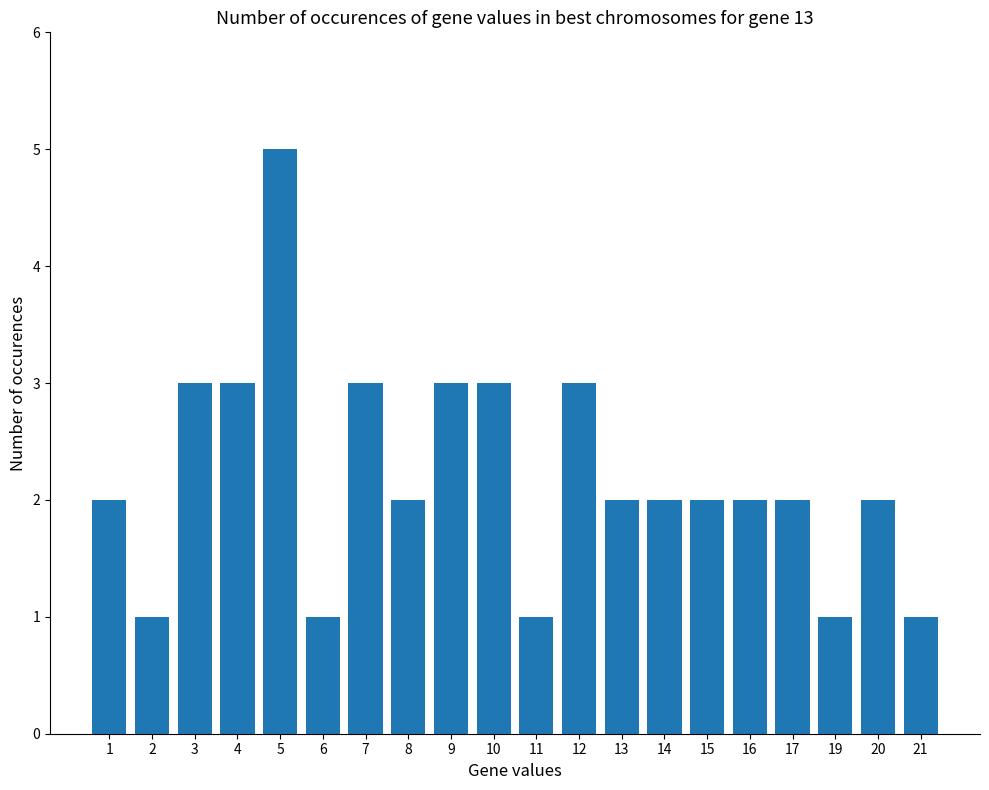

What is the ratio of the value at 6 to the value at 12?

0.3